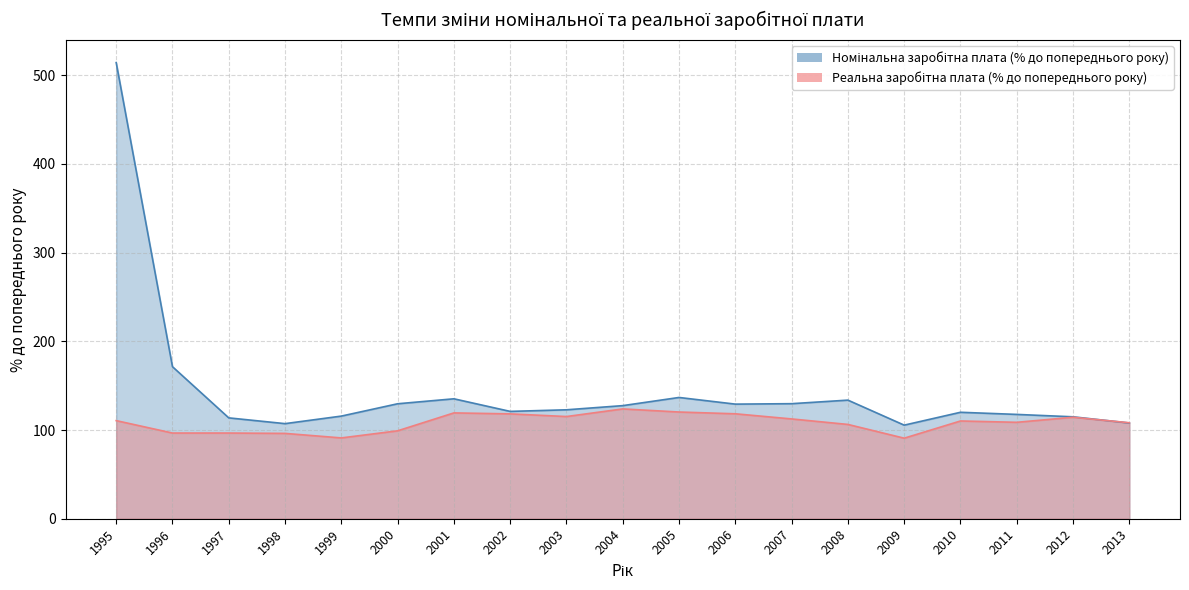

Reading left to right, what are all the values shown in this chart?

Номінальна заробітна плата (% до попереднього року): 514.2	171.4	113.7	107.2	115.7	129.6	135.2	121.0	122.8	127.5	136.7	129.2	129.7	133.7	105.5	120.0	117.6	114.9	107.9
Реальна заробітна плата (% до попереднього року): 110.6	96.6	96.6	96.2	91.1	99.1	119.3	118.2	115.2	123.8	120.3	118.3	112.5	106.3	90.8	110.2	108.7	114.4	108.2